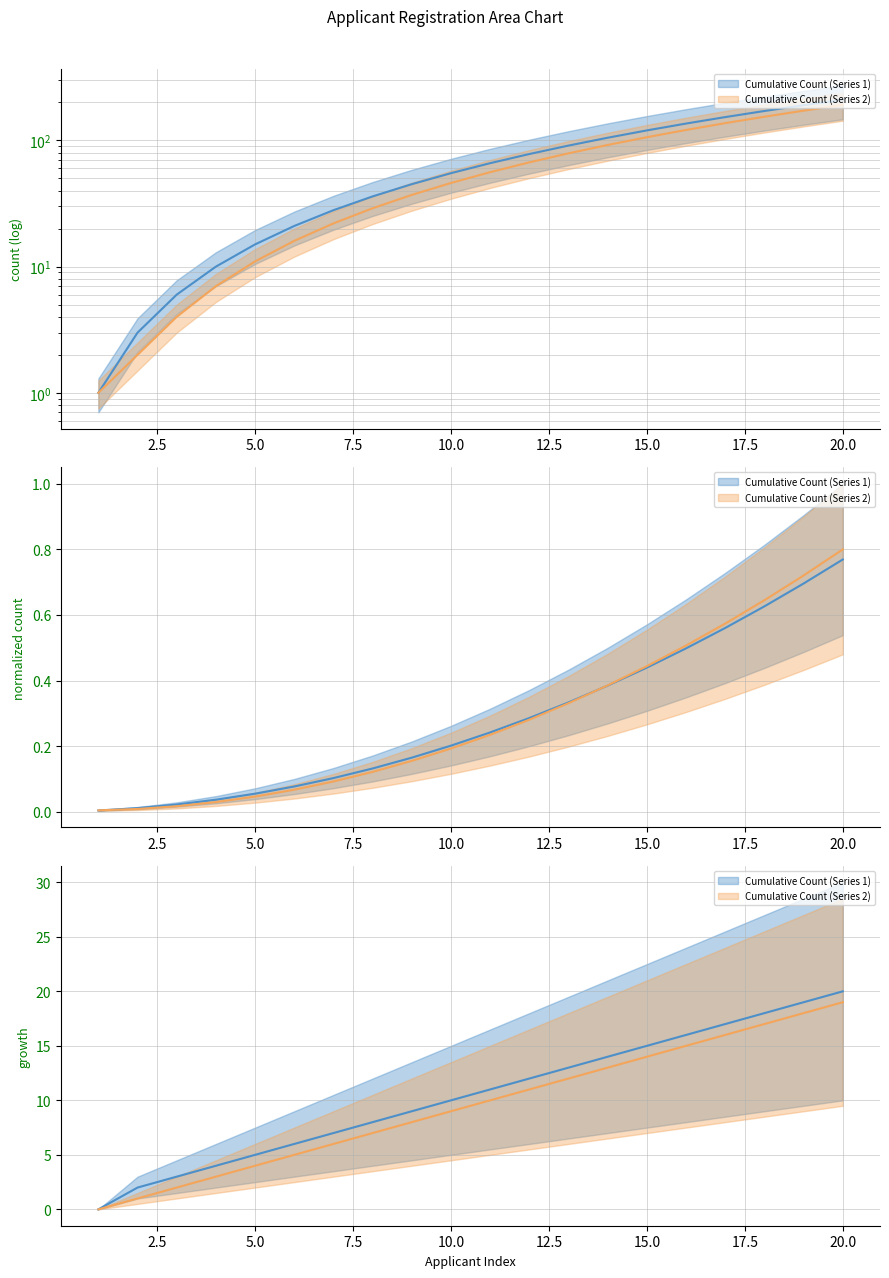

Which series changed the most between 18 and 20?

Cumulative Count (Series 1)